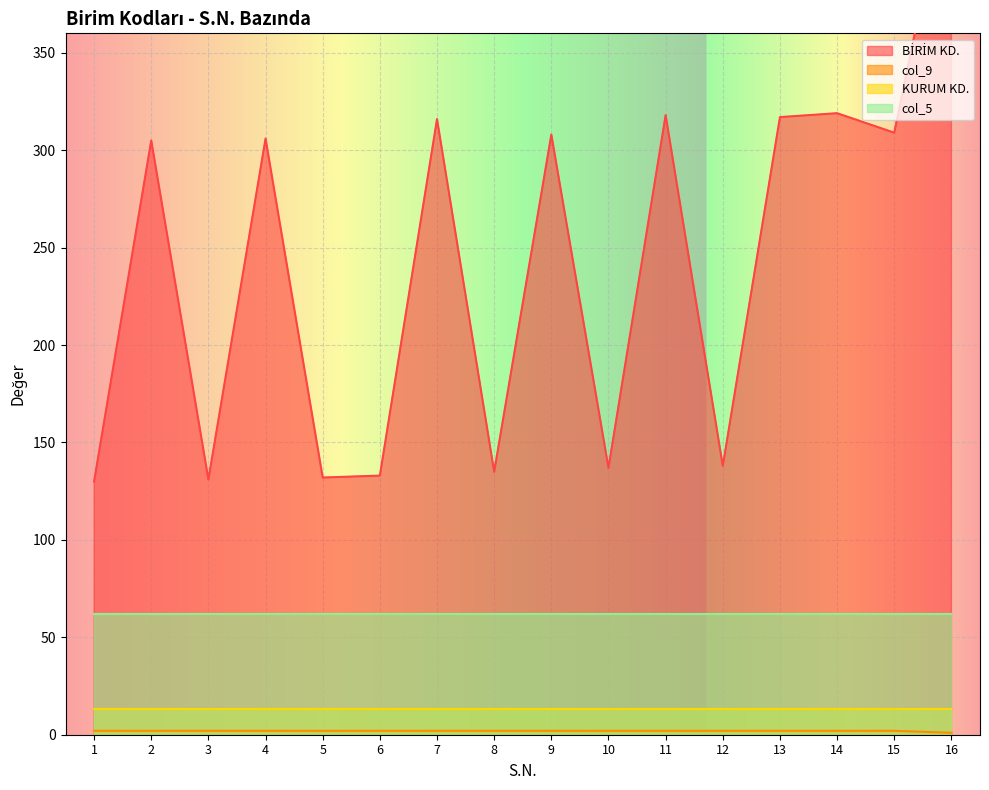

What is the maximum value shown in the chart?

451